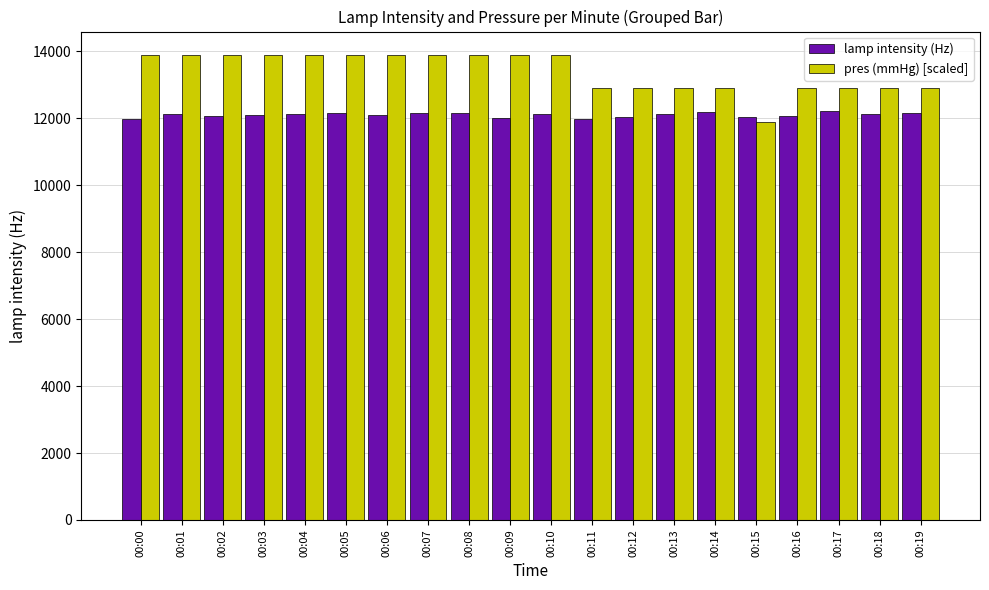

Does the chart contain any negative values?

No